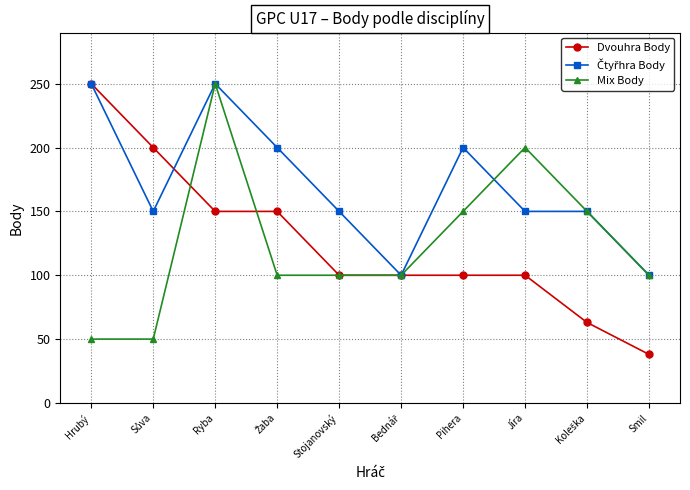

How many series are shown in this chart?

3